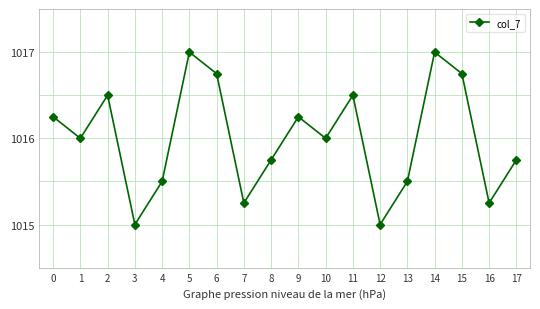

What is the maximum value shown in the chart?

1017.0